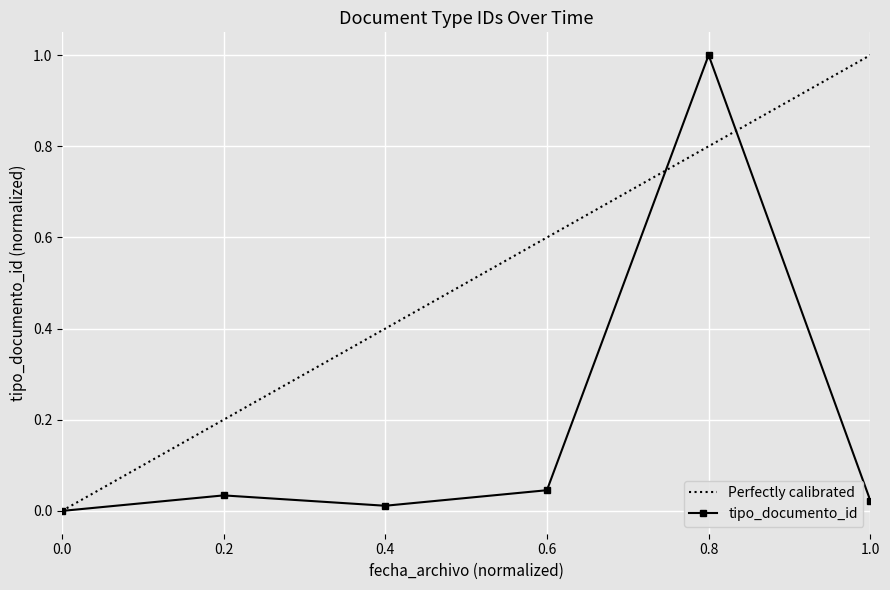

Does the chart display data point markers on the line(s)?

Yes